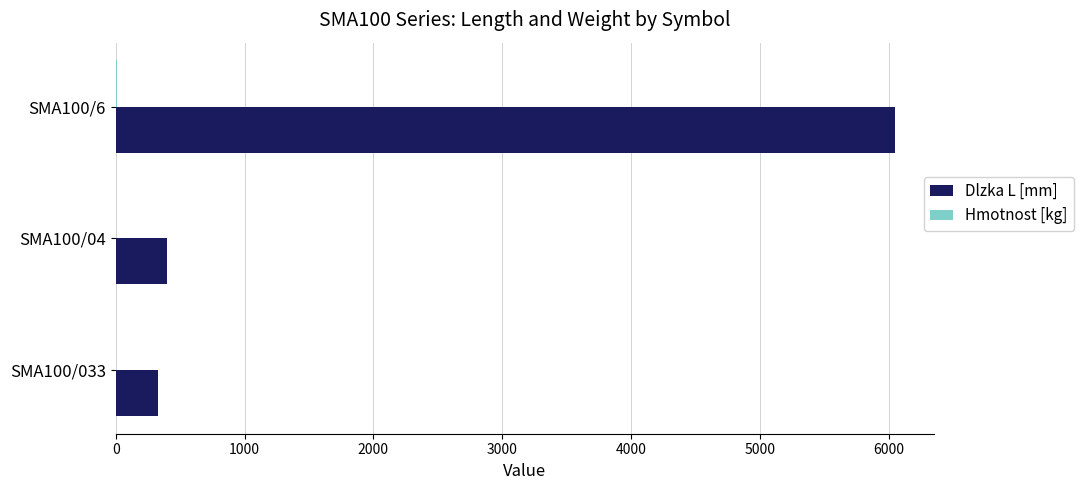

Between SMA100/04 and SMA100/6, which series saw the biggest shift?

Dlzka L [mm]